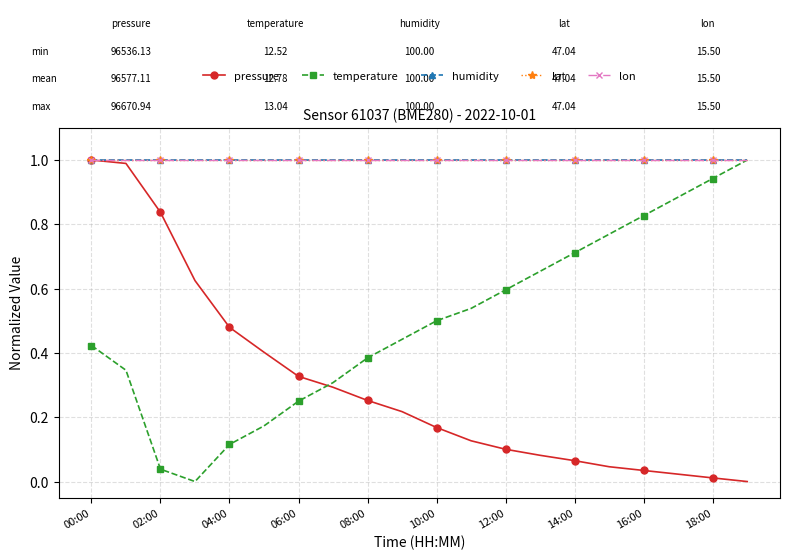

Does the chart have visible grid lines?

Yes